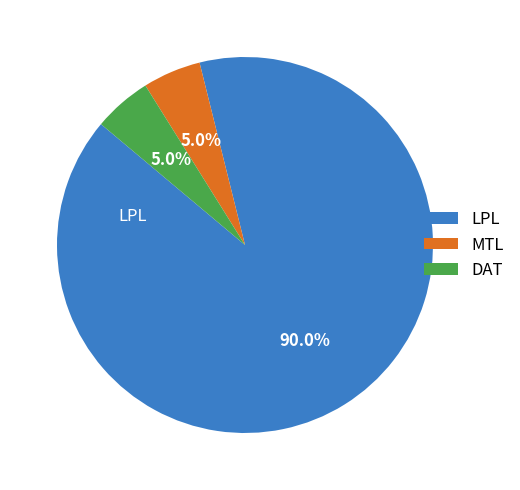

The DAT slice represents 12% of the pie. True or false?

False